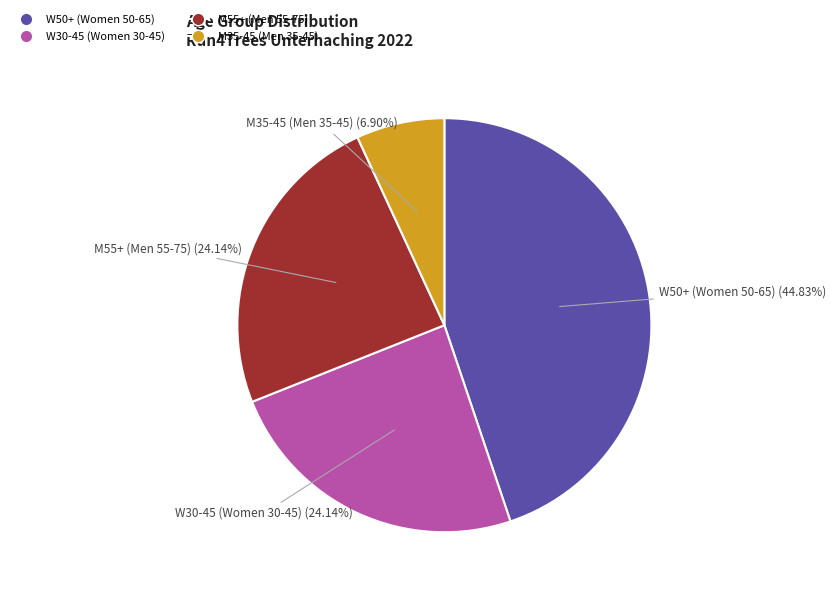

Is the sum of W30-45 (Women 30-45) and W50+ (Women 50-65) greater than half?

Yes